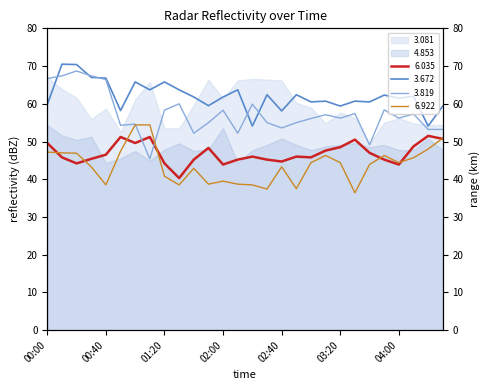

Rank the series at 00:00 from highest to lowest value.

3.819, 3.672, 6.035, 6.922